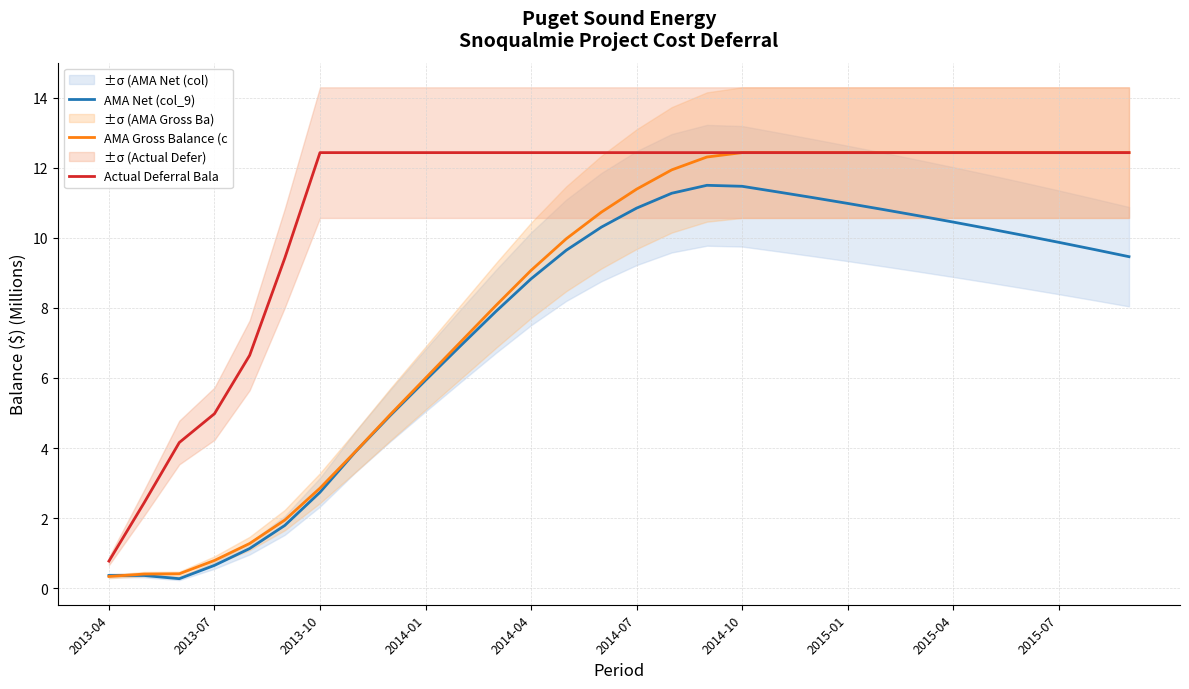

True or false: AMA Net (col_9) and Actual Deferral Bala intersect in this chart.

False